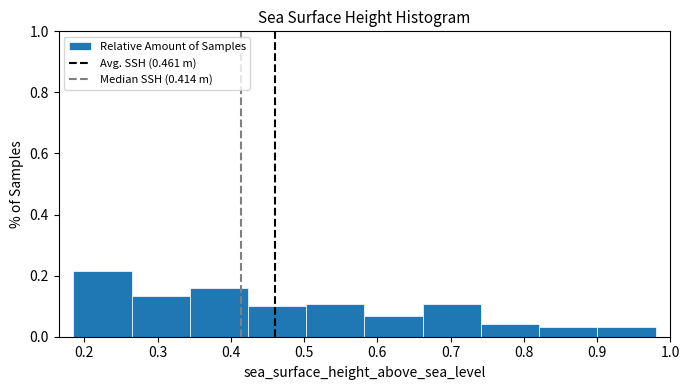

Over which range of the x-axis is the bar tallest?

0.19 to 0.26